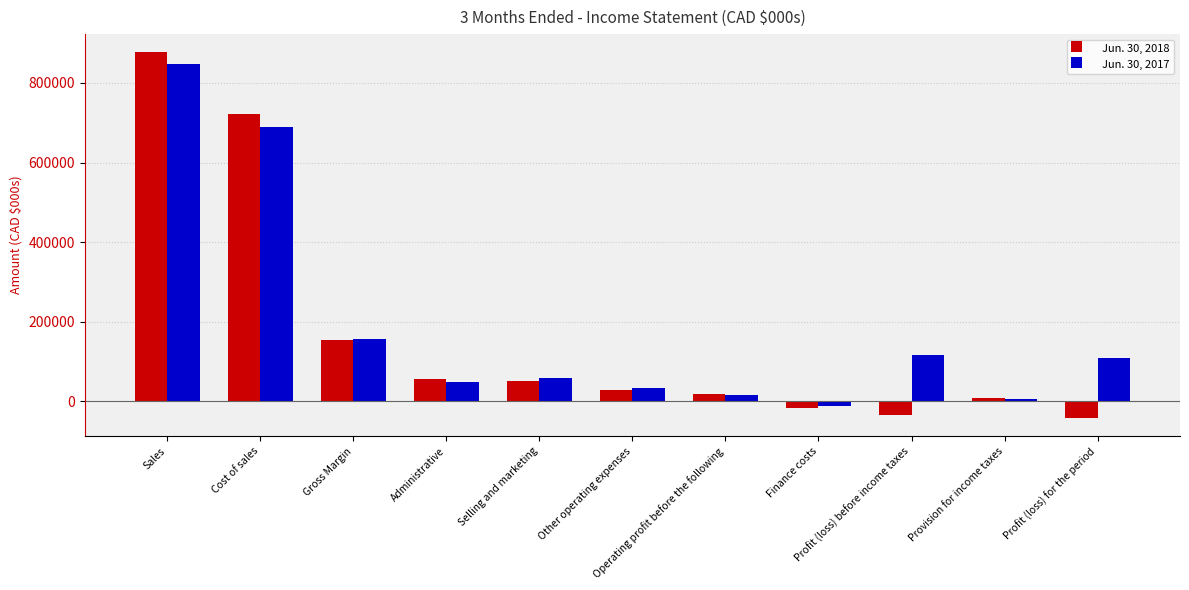

What is the maximum value shown in the chart?

876457